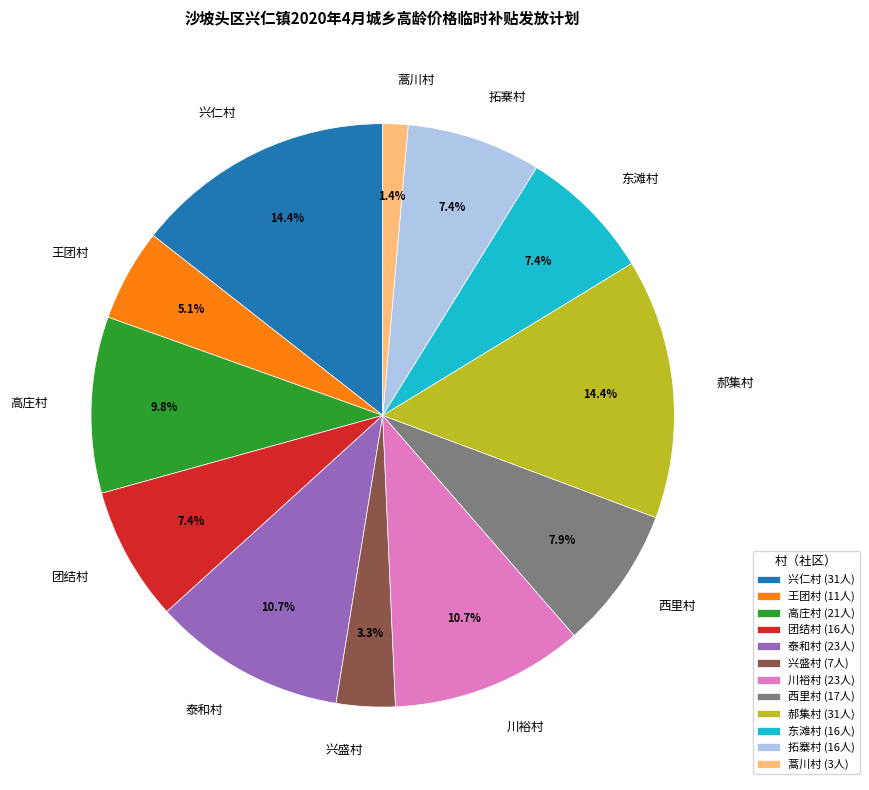

Count the number of slices in the pie.

12